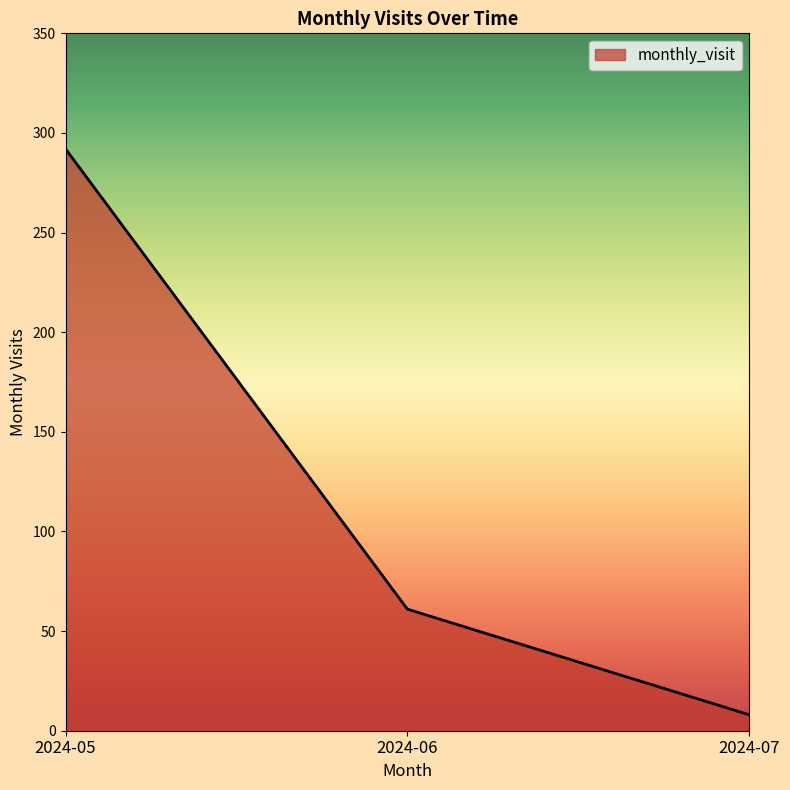

What is the greatest value displayed?

292